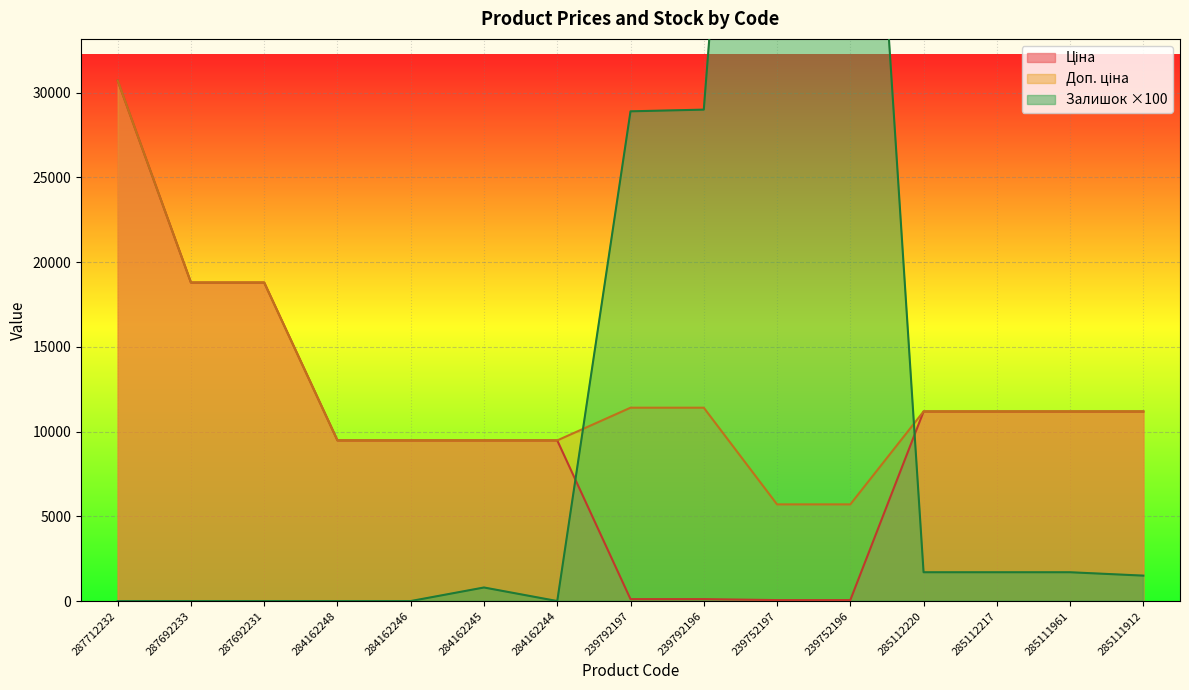

What is the difference between the maximum and minimum values in the Доп. ціна series?

25012.1